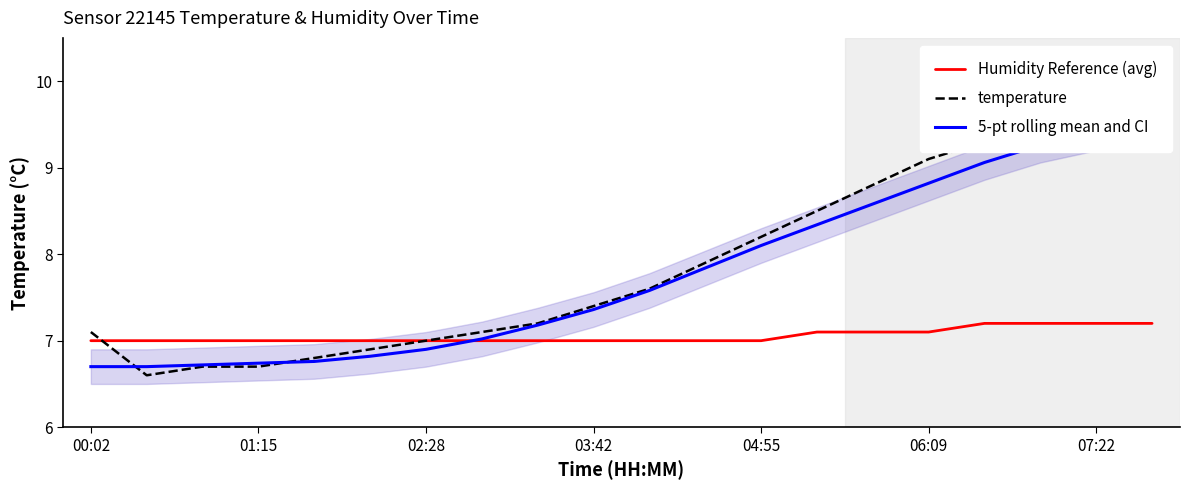

What is the difference between the Humidity Reference (avg) values at 19 and 03:42?

0.2